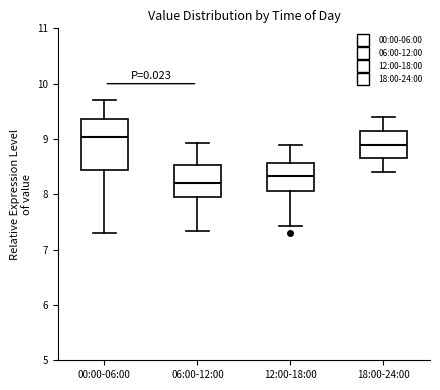

Which box has the highest median line?

00:00-06:00